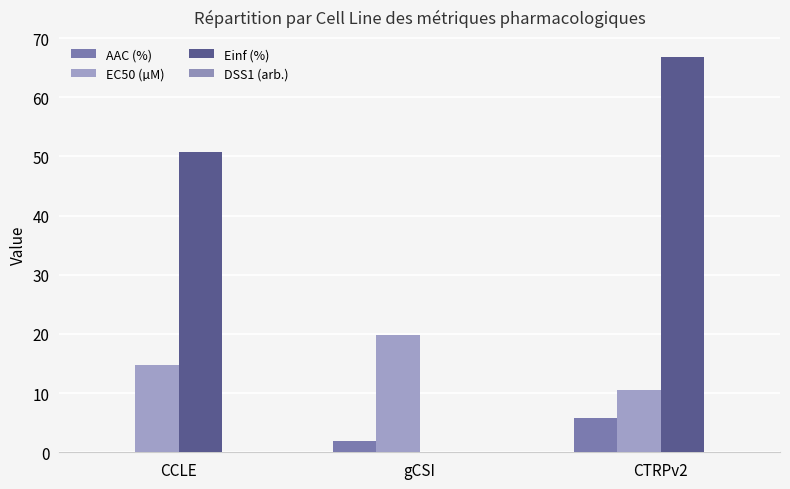

What is the average value of the Einf (%) series?

39.2